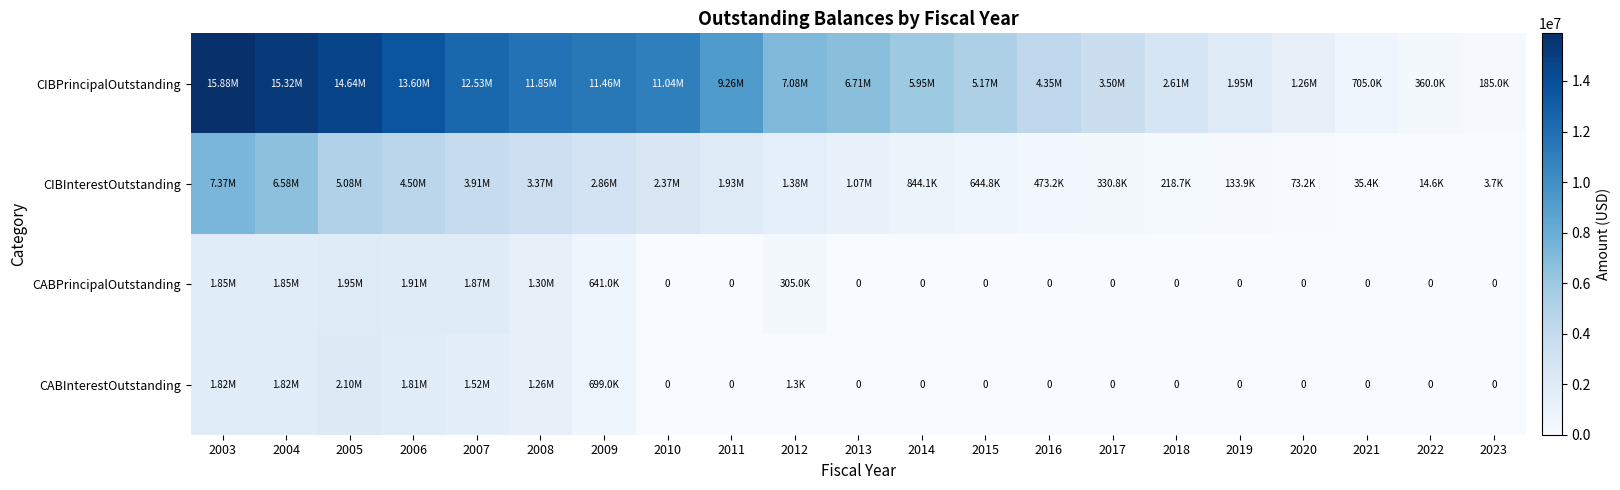

Which label corresponds to the largest value in the chart?

2003